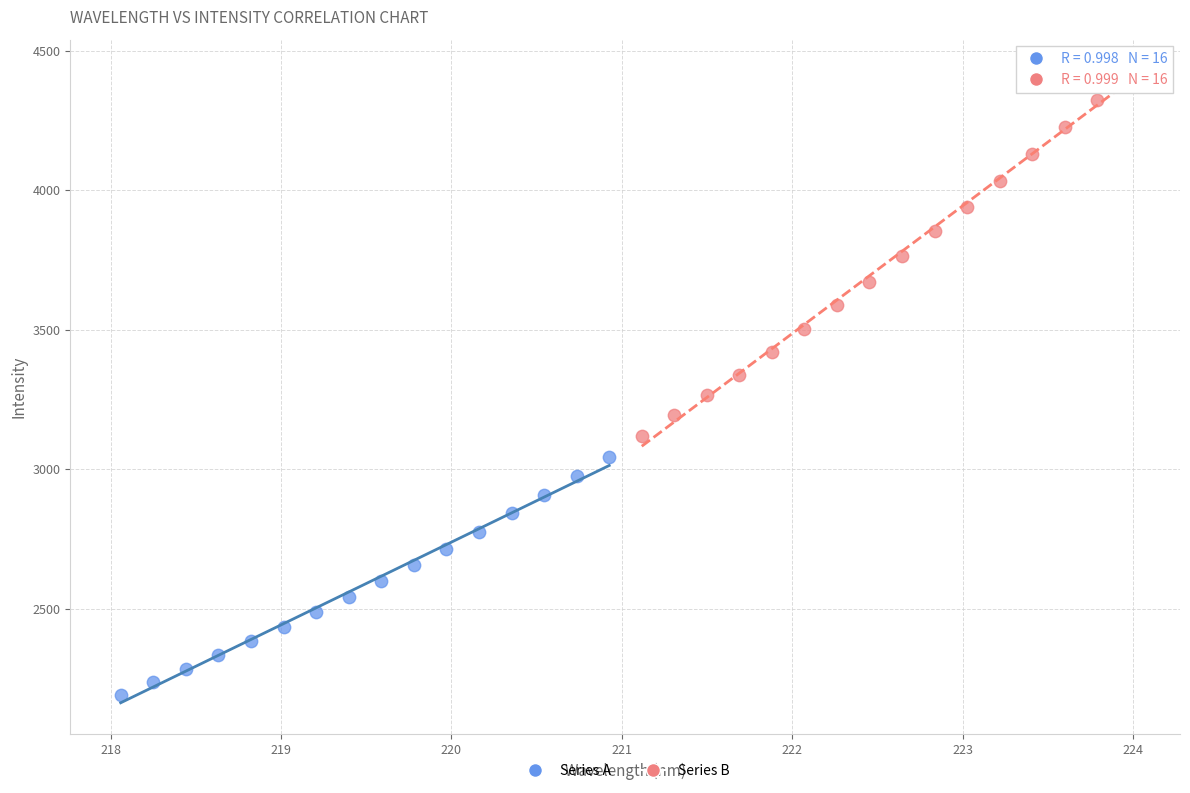

Which series contains the lowest Y value?

Series A